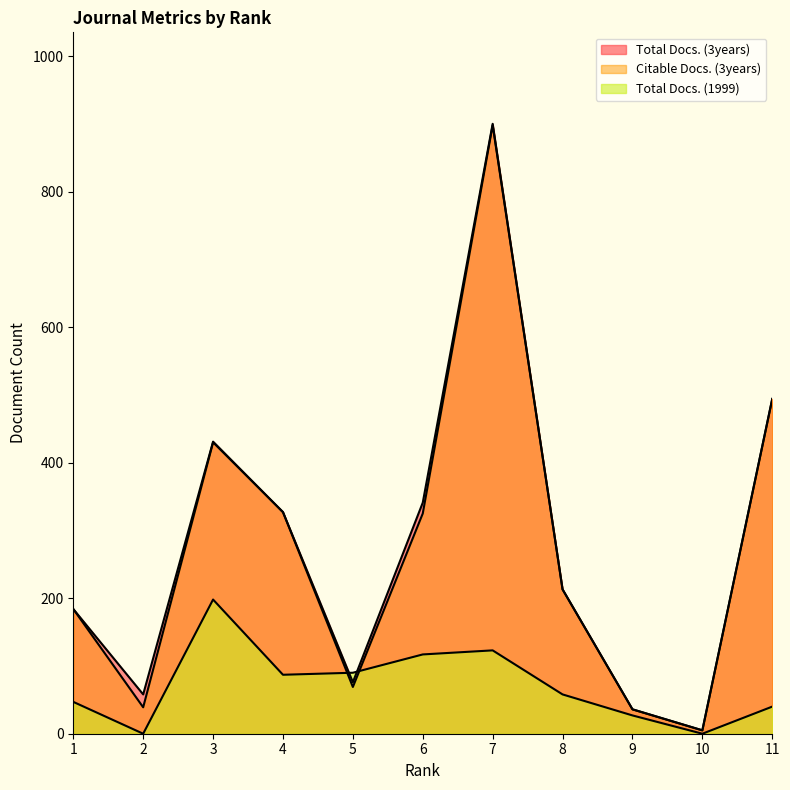

At which label does Citable Docs. (3years) reach its minimum?

10